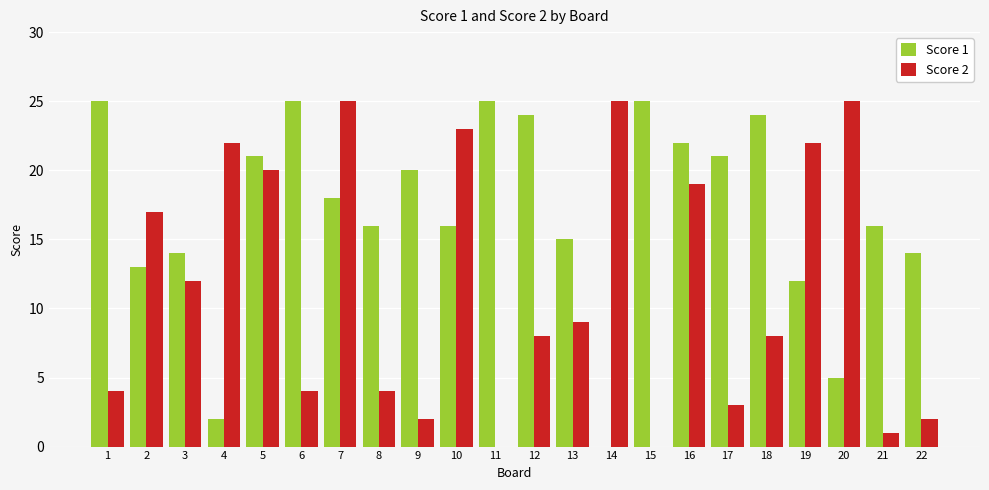

What is the approximate value of Score 2 at 8?

4